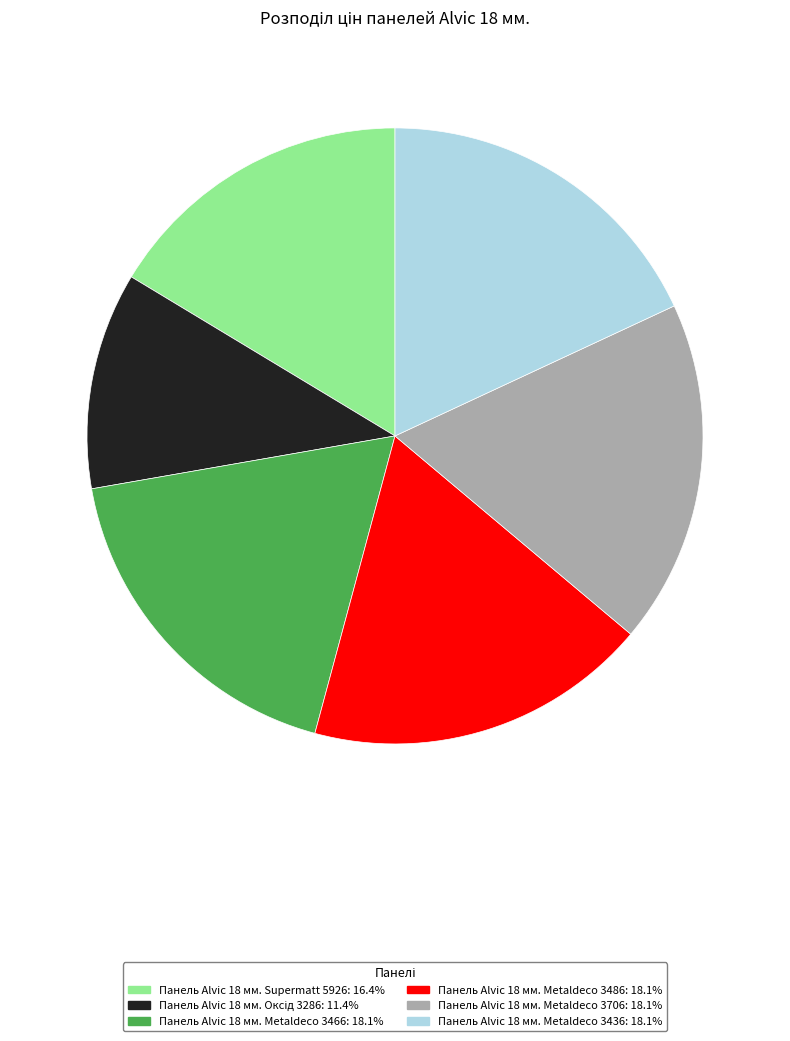

Does Панель Alvic 18 мм. Metaldeco 3486 represent more than half of the total?

No